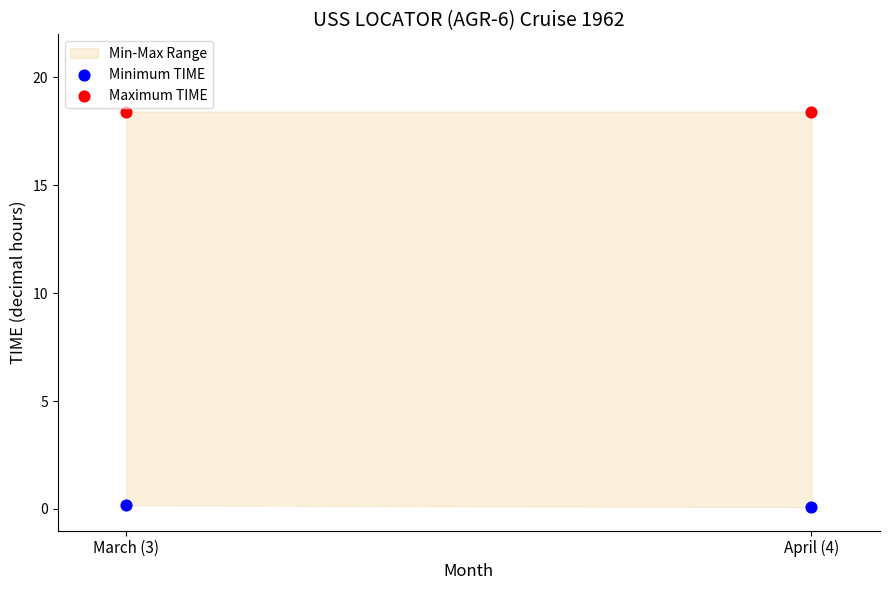

Across all data points, what is the average Y value?

9.3